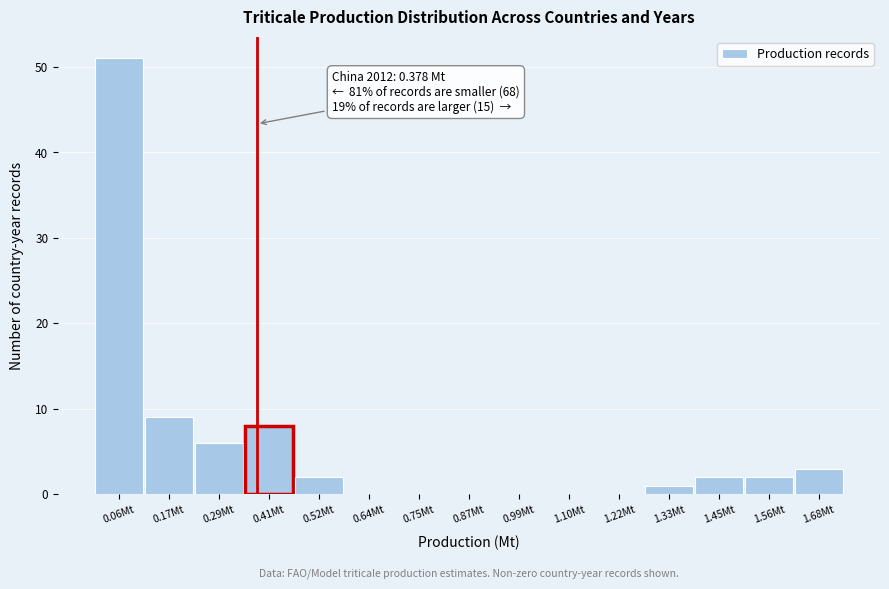

Over which range of the x-axis is the bar tallest?

0.00 to 0.12